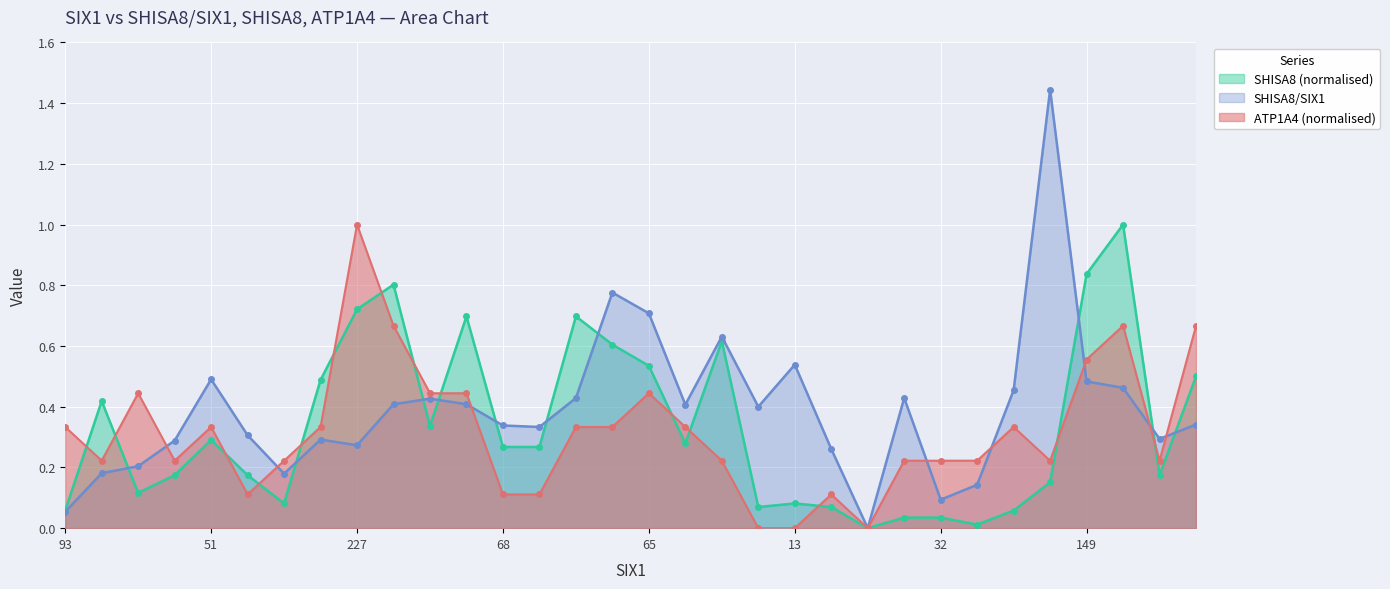

Which series has the largest total across all categories?

SHISA8/SIX1